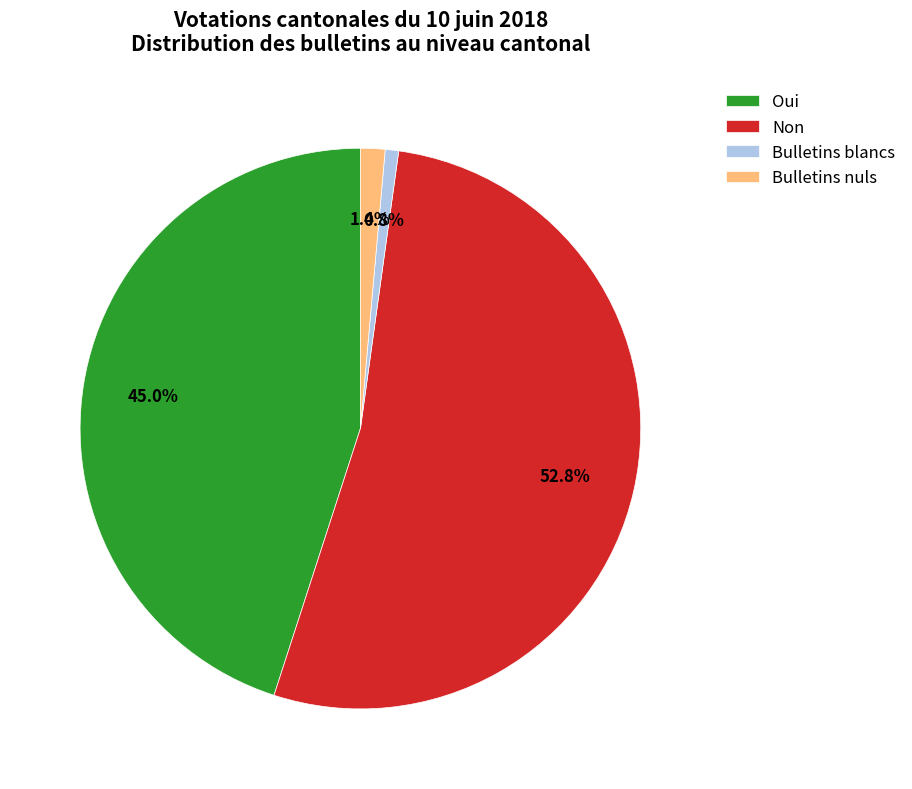

To the nearest percent, what is the combined percentage of Bulletins blancs and Non?

54%